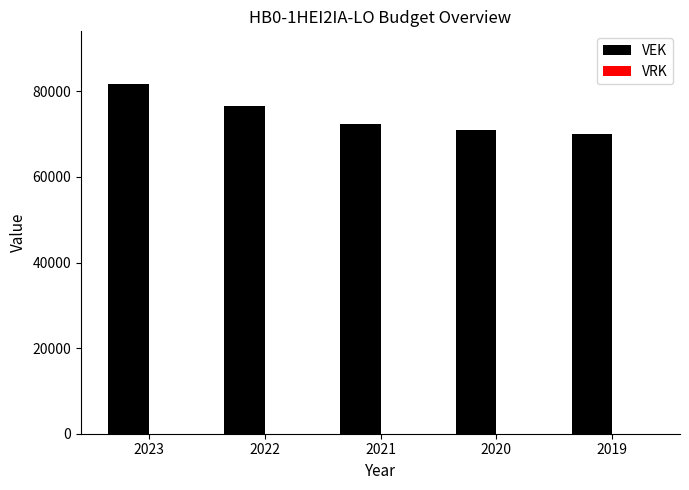

How many data points does each series have?

5